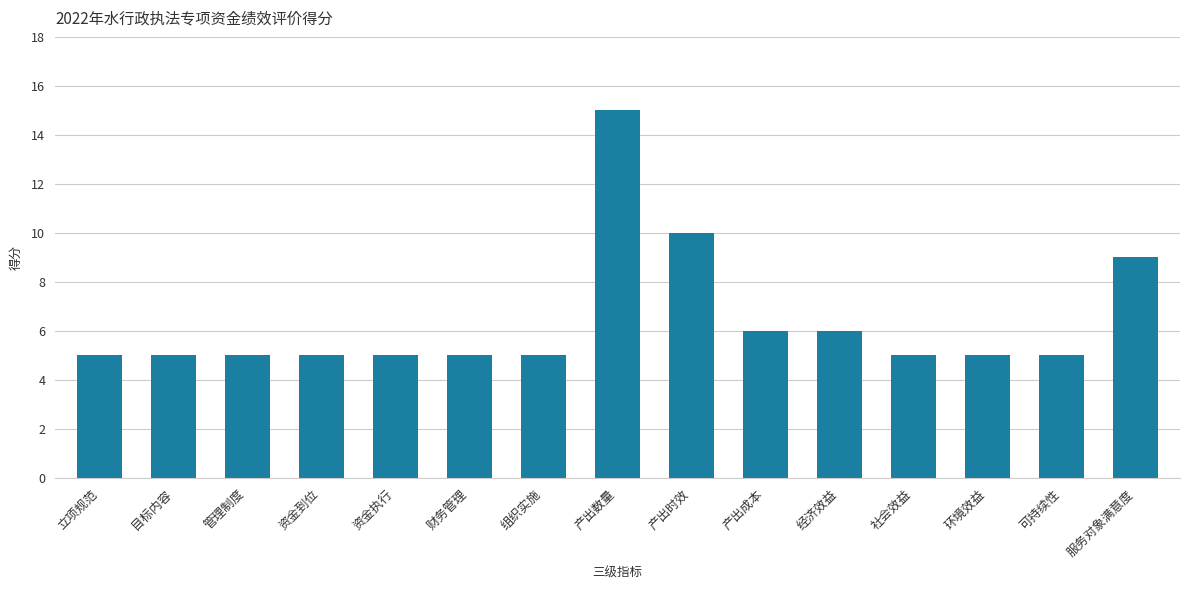

What is the label of the 4th bar from the right?

社会效益